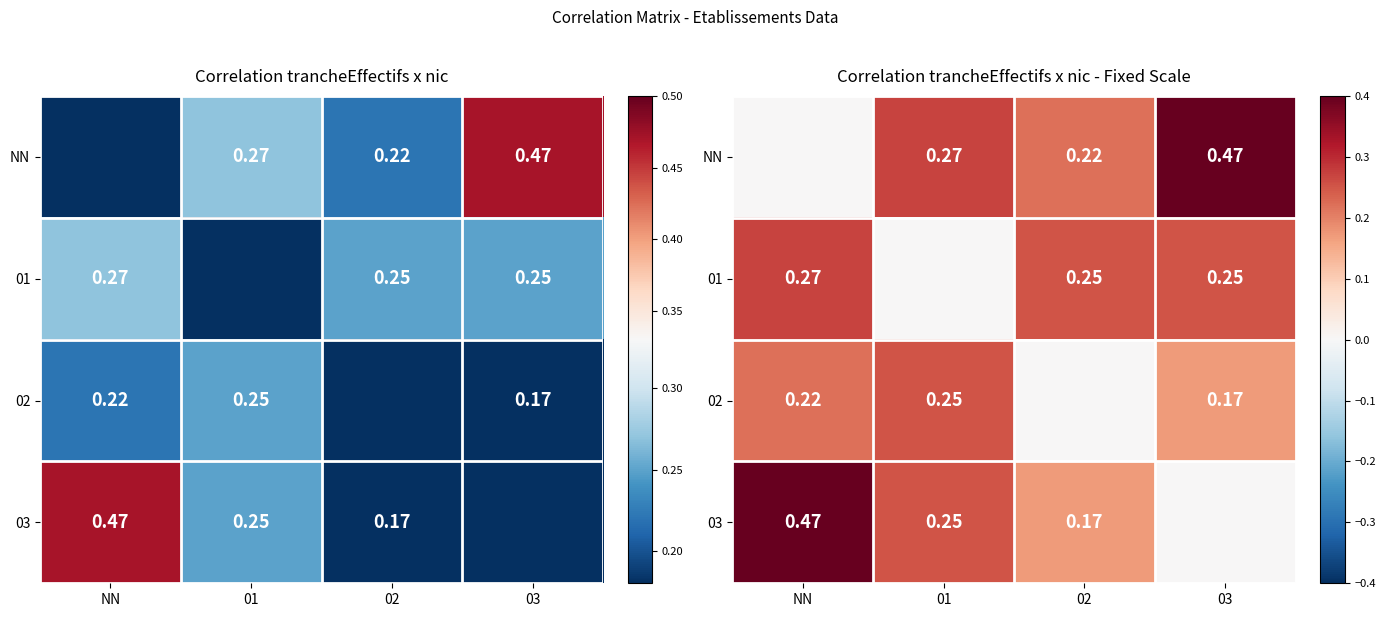

What is the difference between the highest and lowest values at 03?

0.5